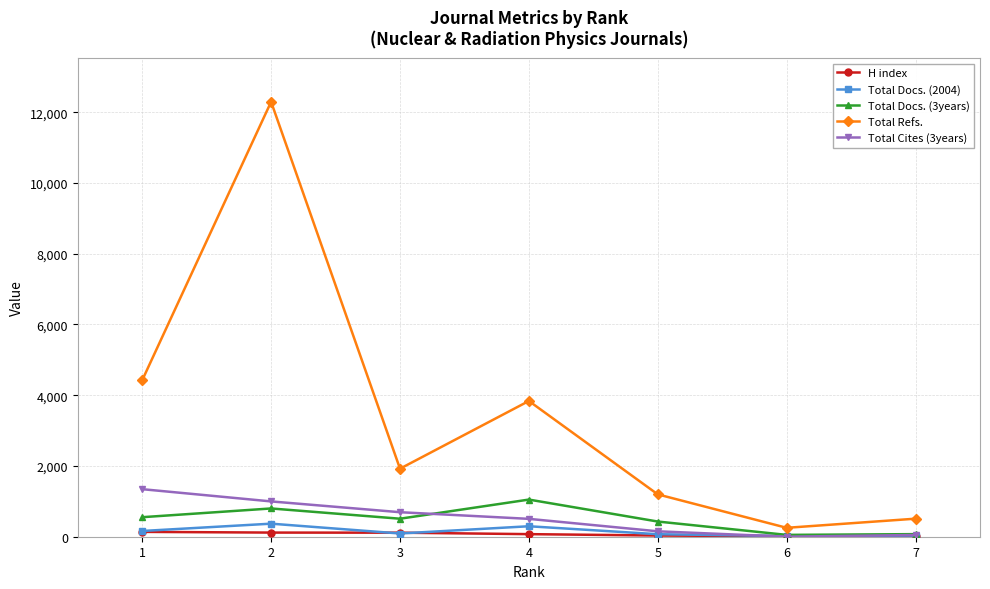

True or false: Total Docs. (2004) has a value of 91 at 3.

True